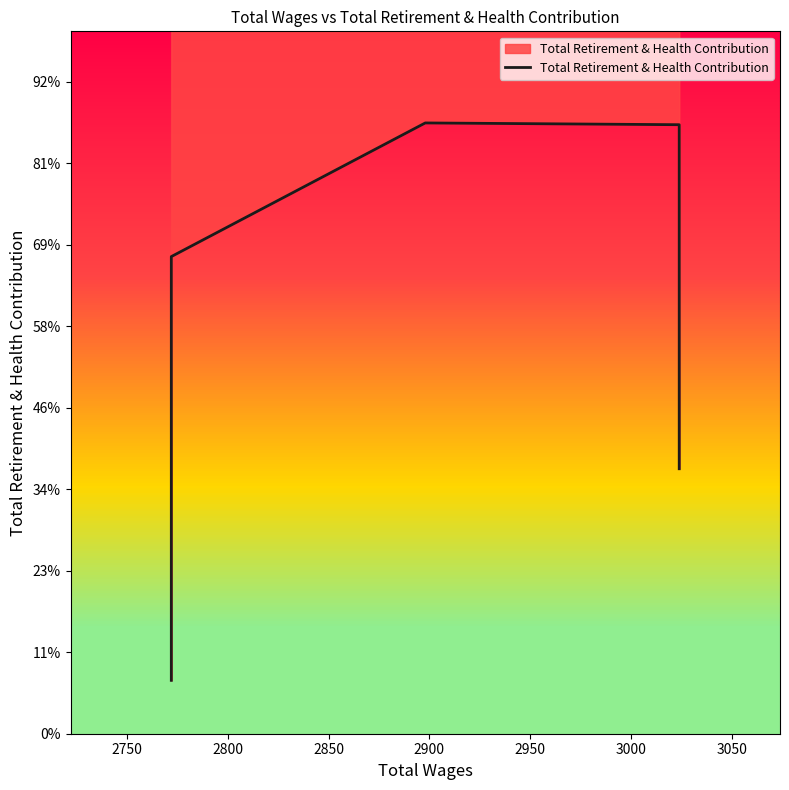

What is the average value?

12365